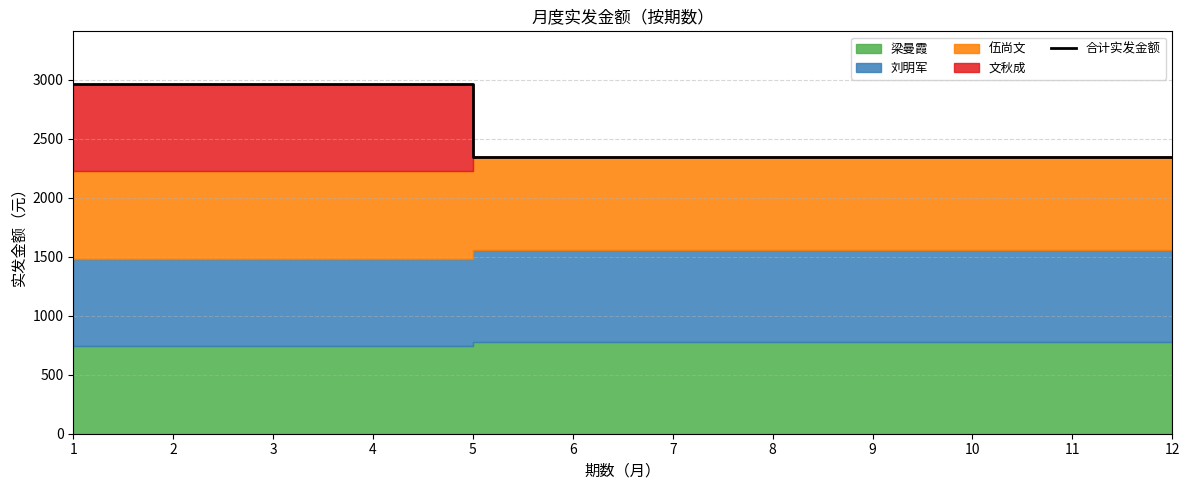

Reading left to right, what are all the values shown in this chart?

2964	2964	2964	2964	2340	2340	2340	2340	2340	2340	2340	2340